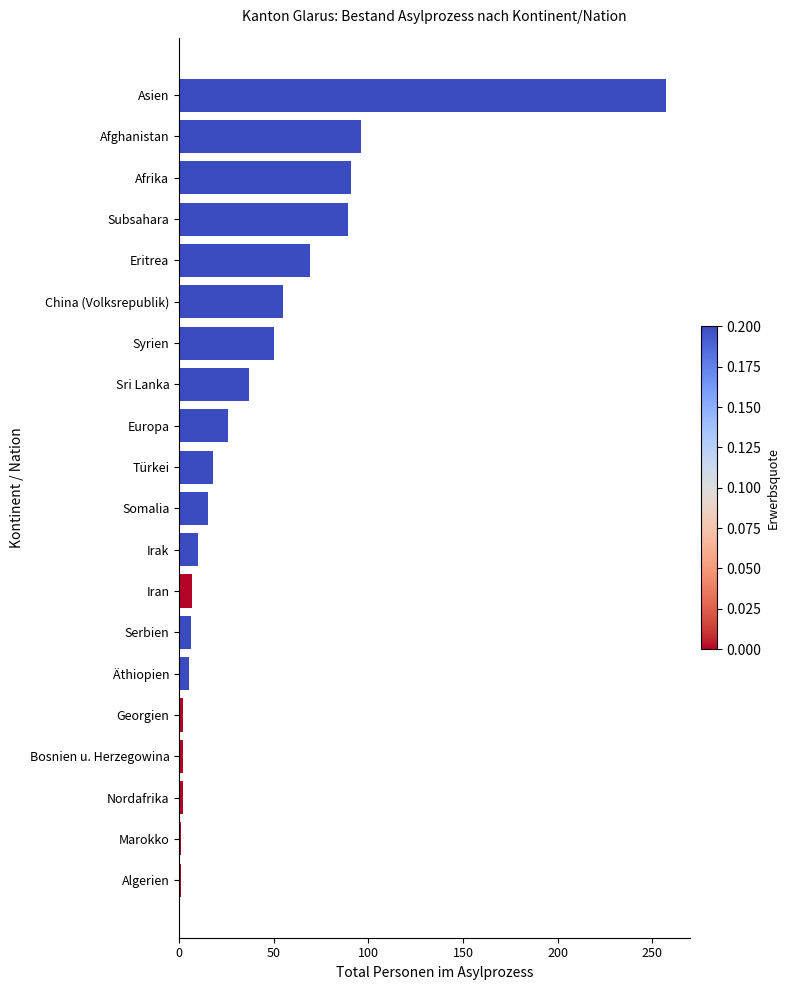

What is the smallest value displayed?

1